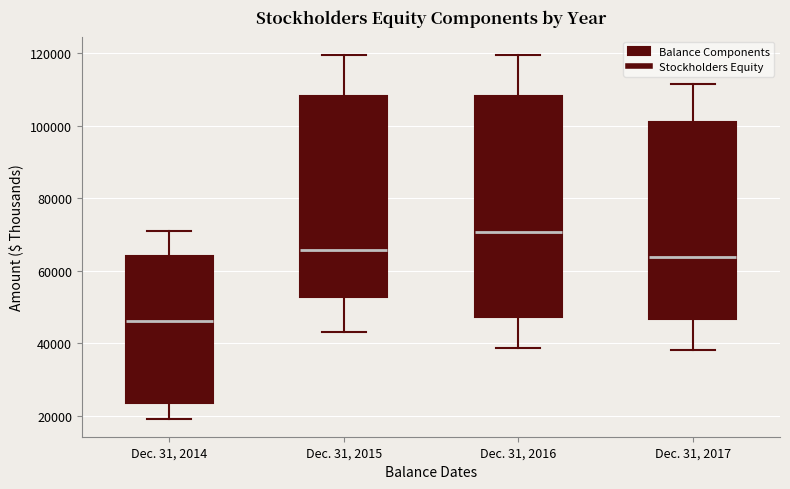

Which box's median line is the highest?

Dec. 31, 2016